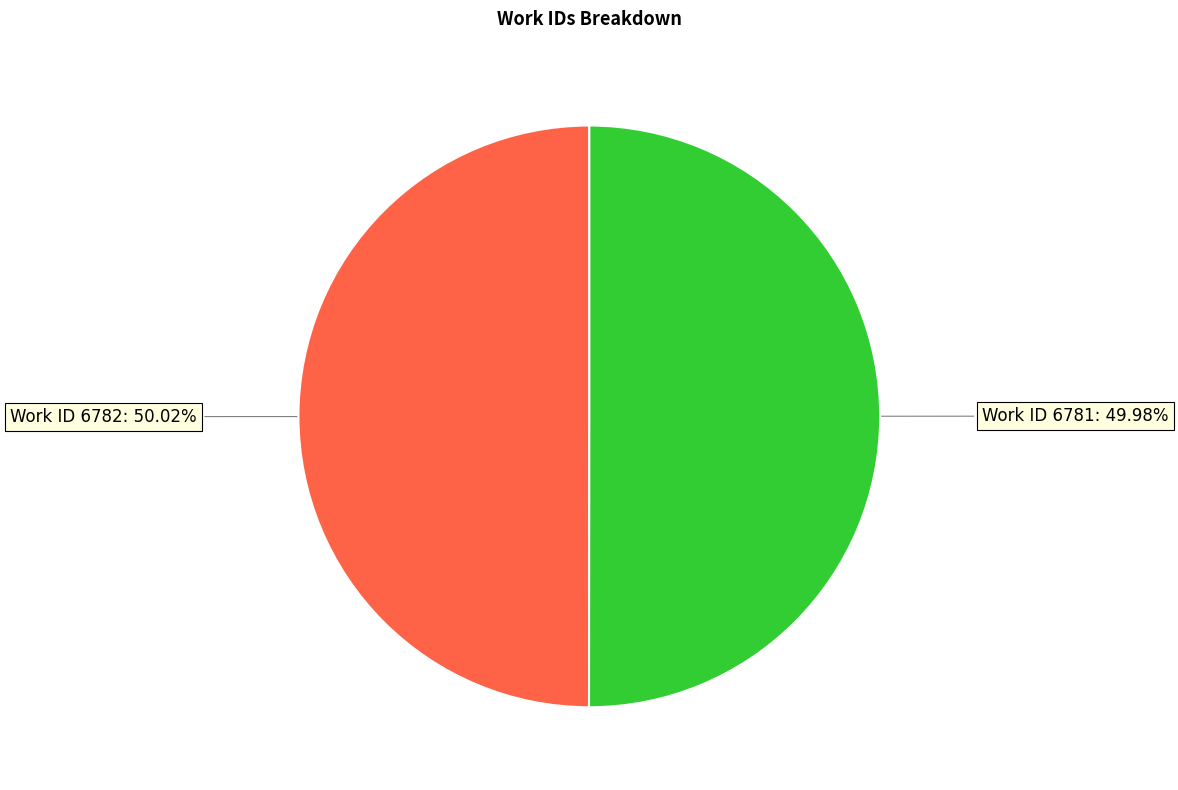

Is there a majority slice in this chart?

Yes